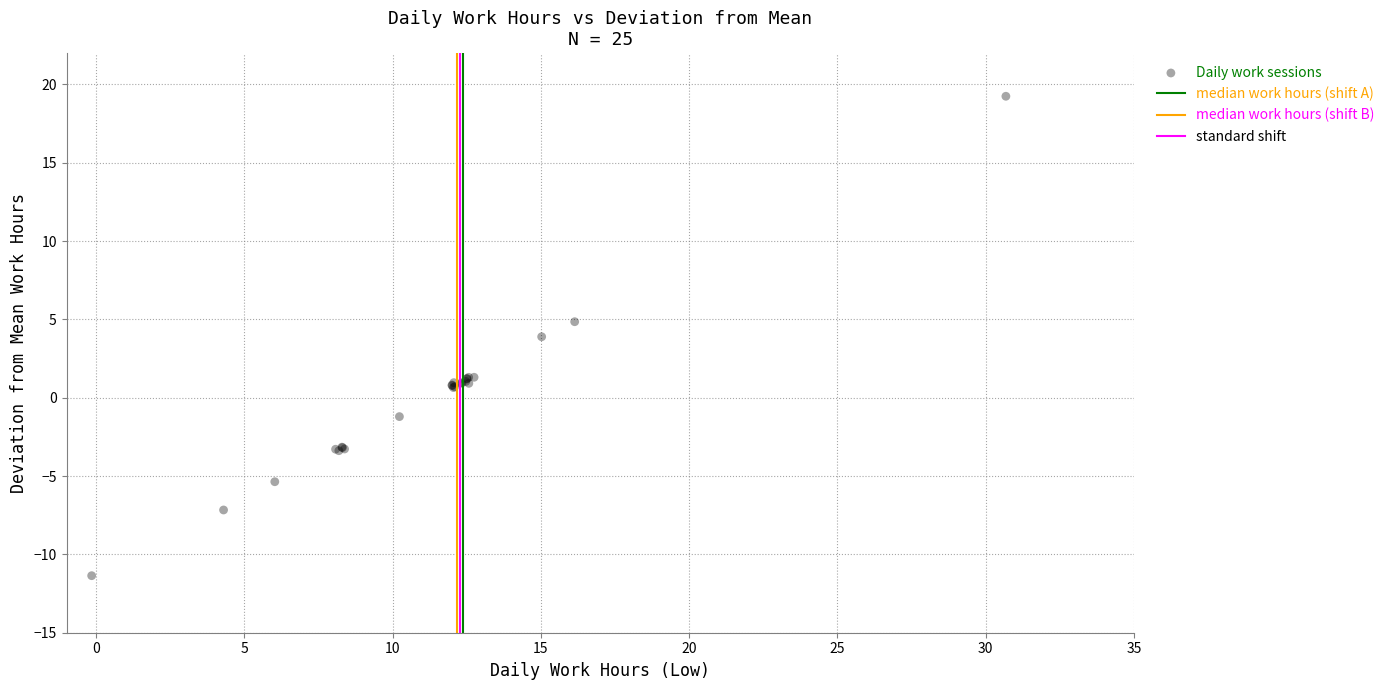

What Y value in the scatter plot is closest to 3?

3.9